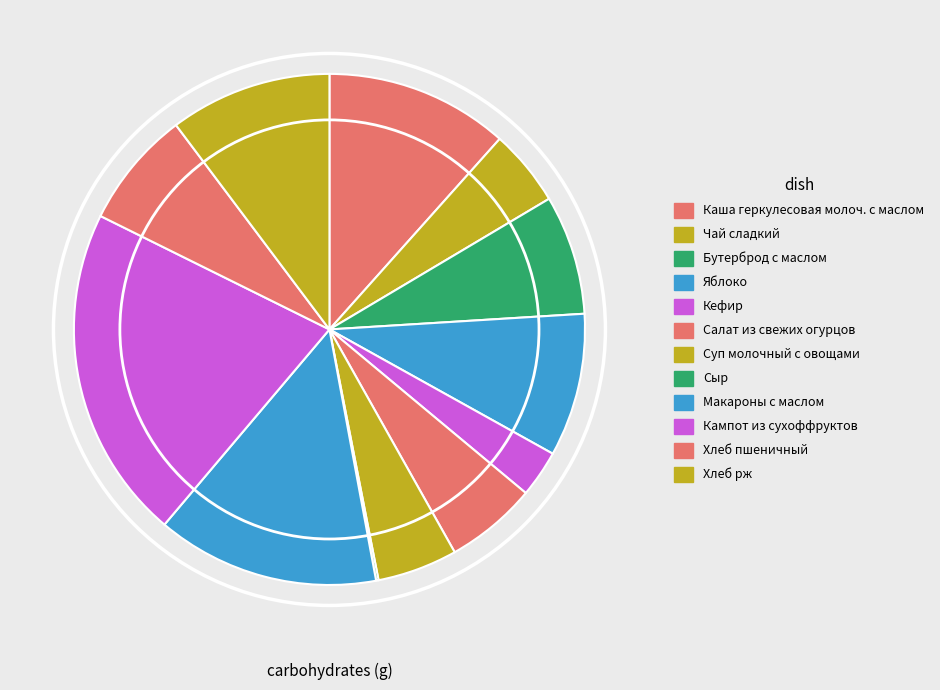

Which slice is the smallest?

Сыр